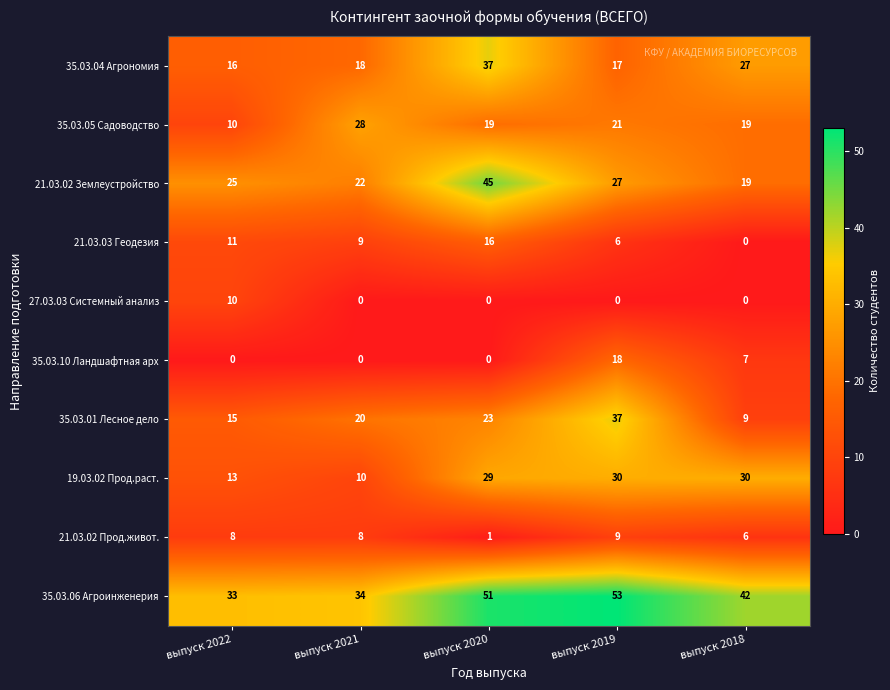

Which series has the largest total across all categories?

35.03.06 Агроинженерия